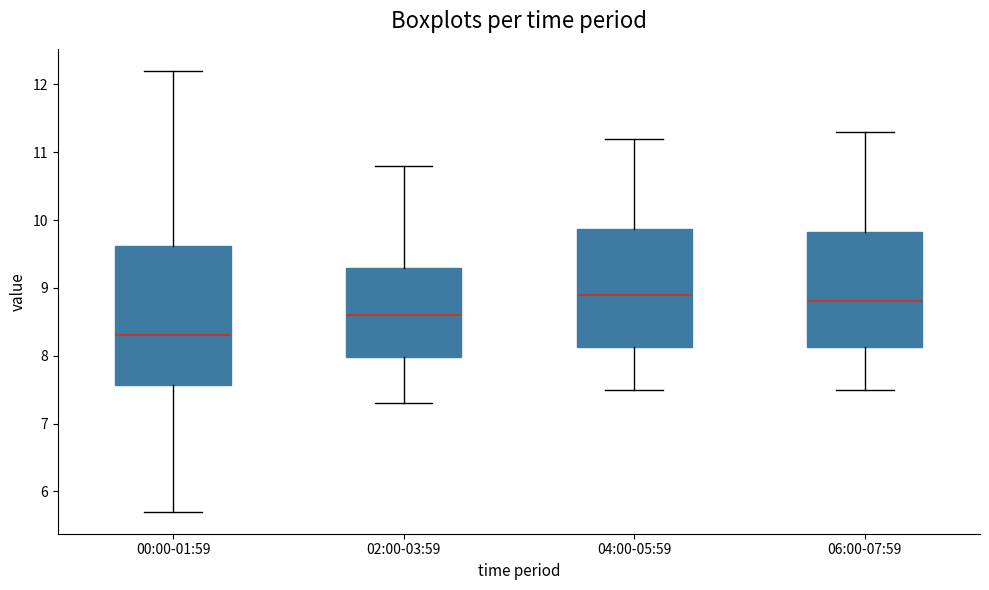

Reading left to right, transcribe this box plot: for each box, give where its median line is, the range the box spans, and where its two whiskers end, as read against the y-axis. The values are not printed on the chart, so give them approximately, as read against the axis.

00:00-01:59: median 8.3, box 7.6 to 9.6, whiskers 5.7 to 12.2
02:00-03:59: median 8.6, box 8.0 to 9.3, whiskers 7.3 to 10.8
04:00-05:59: median 8.9, box 8.1 to 9.9, whiskers 7.5 to 11.2
06:00-07:59: median 8.8, box 8.1 to 9.8, whiskers 7.5 to 11.3